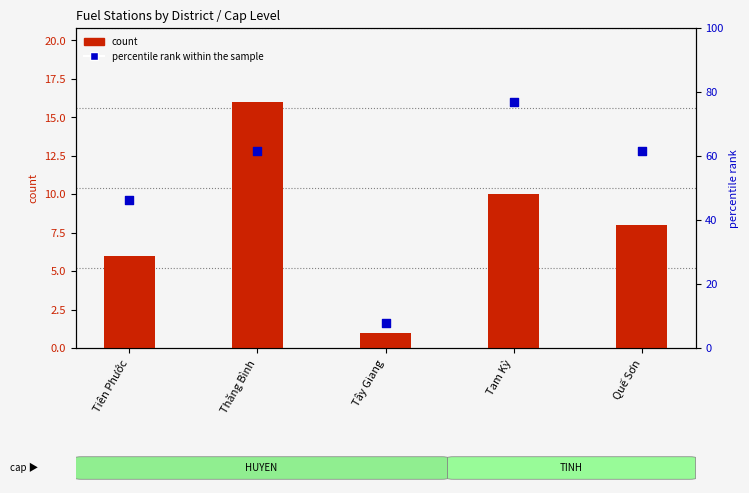

Which series has the largest total across all categories?

percentile rank within the sample